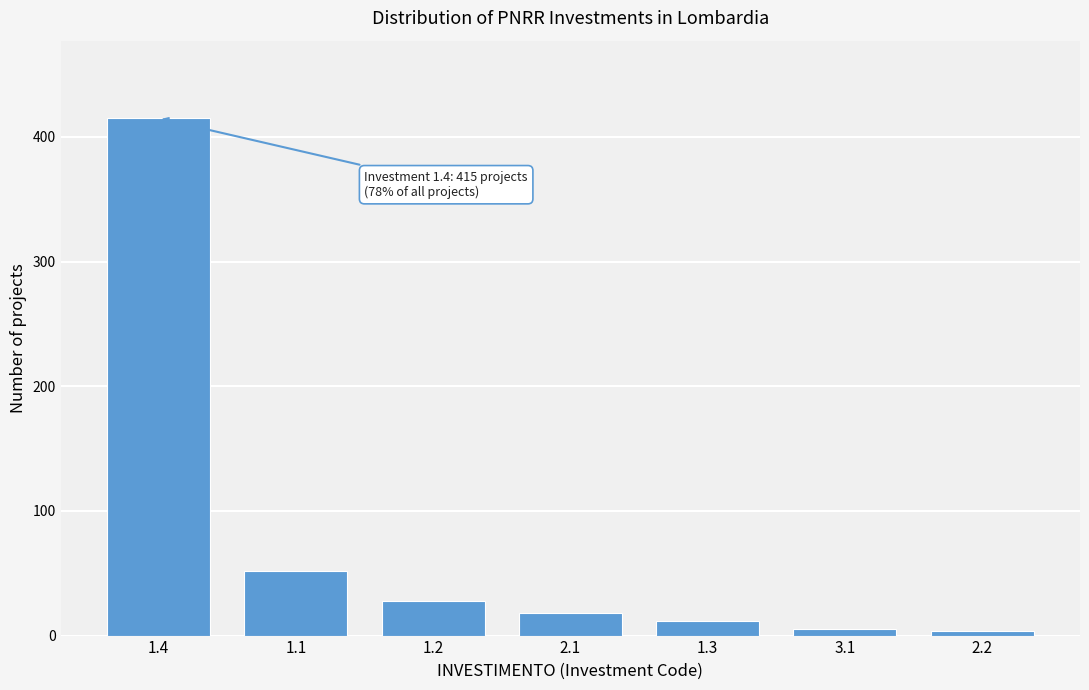

What is the average value?

76